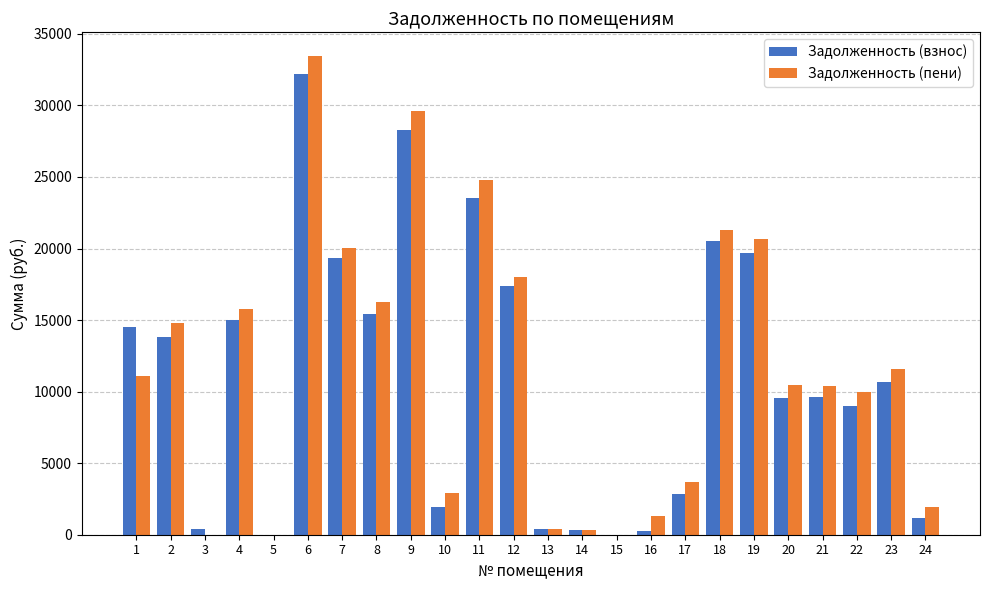

Which series has the largest total across all categories?

Задолженность (пени)